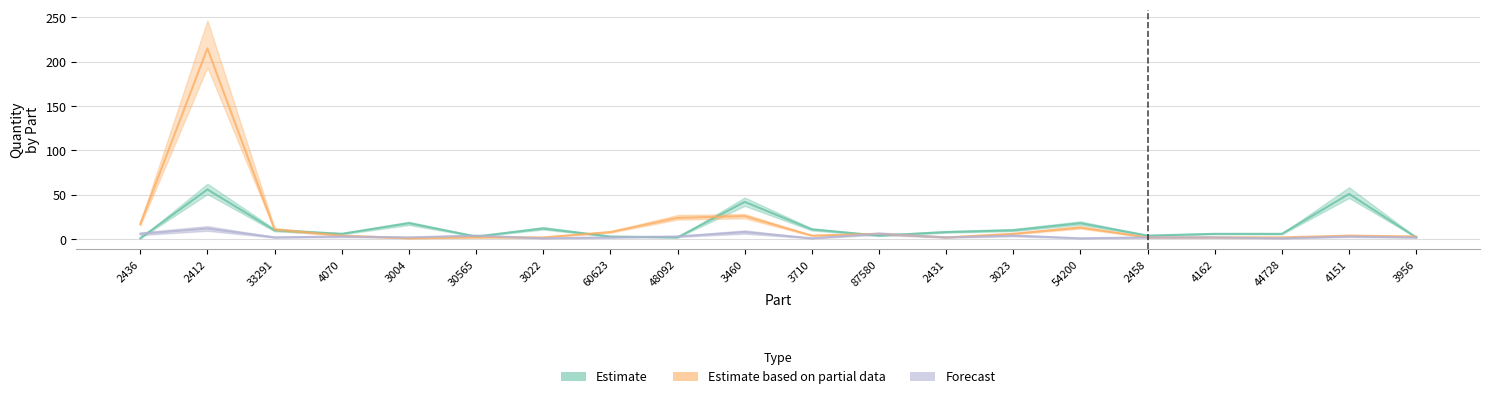

How many series are shown in this chart?

3